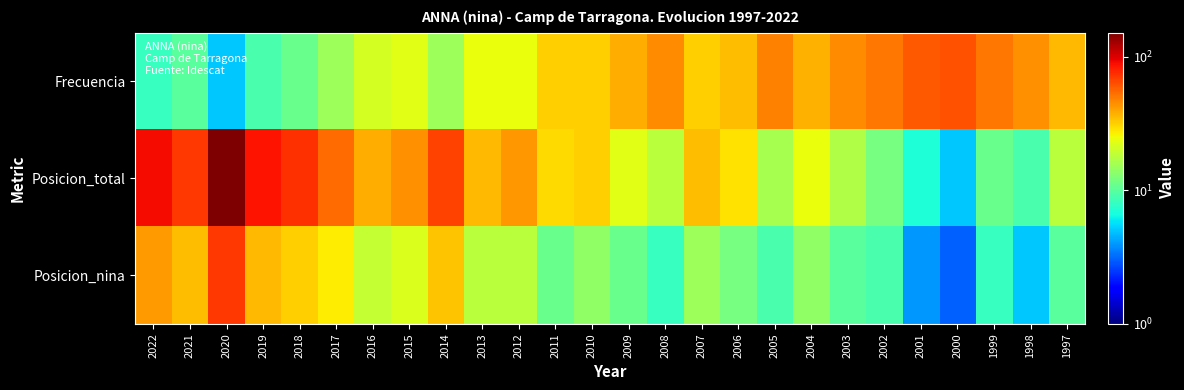

Rank the series by their average value, from highest to lowest.

Posicion_total, Frecuencia, Posicion_nina